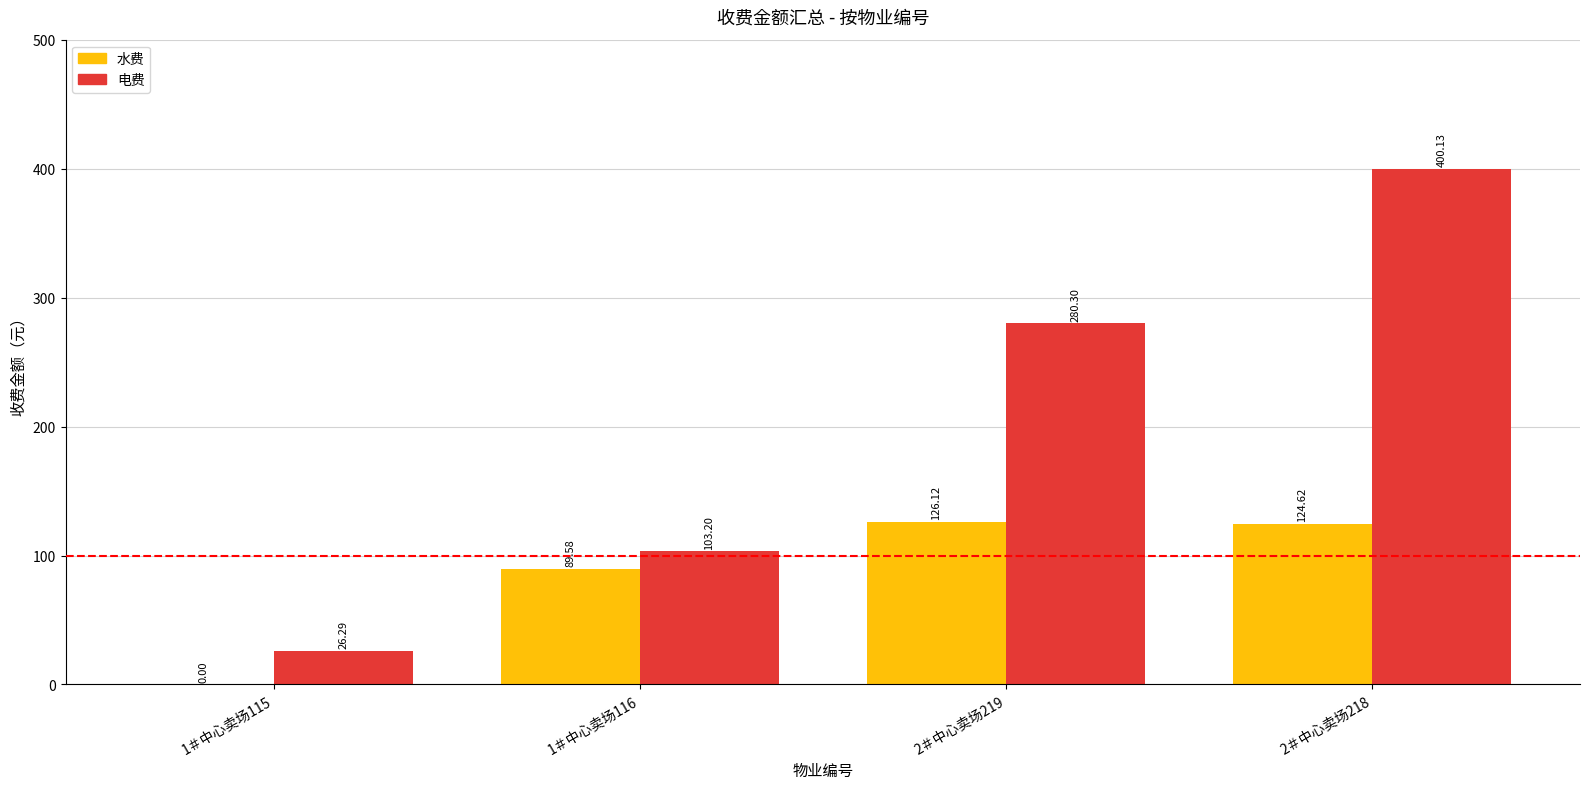

What is the approximate value of 电费 at 2＃中心卖场219?

280.3